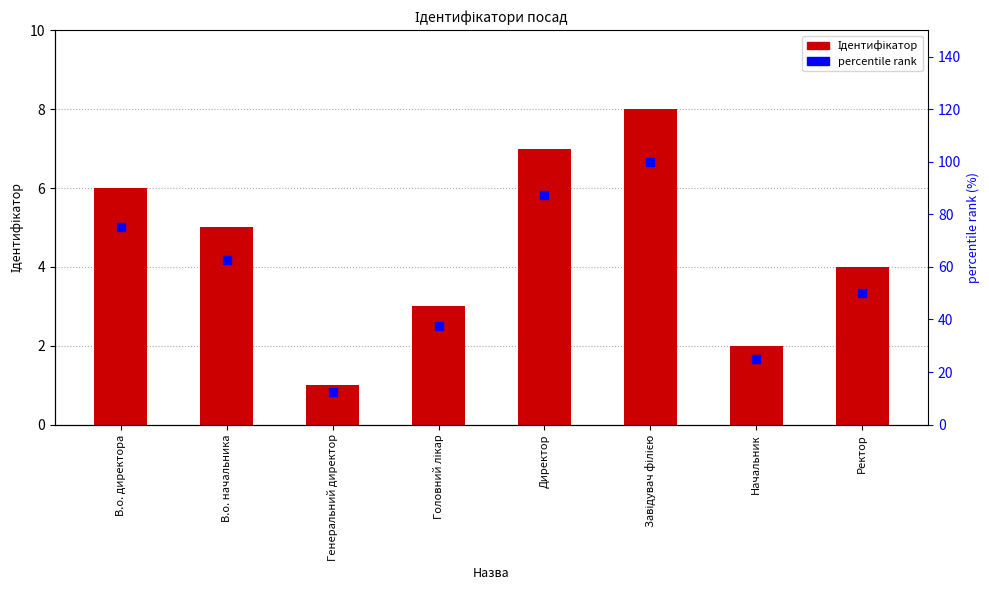

Which series has the largest Y range (max minus min)?

percentile rank